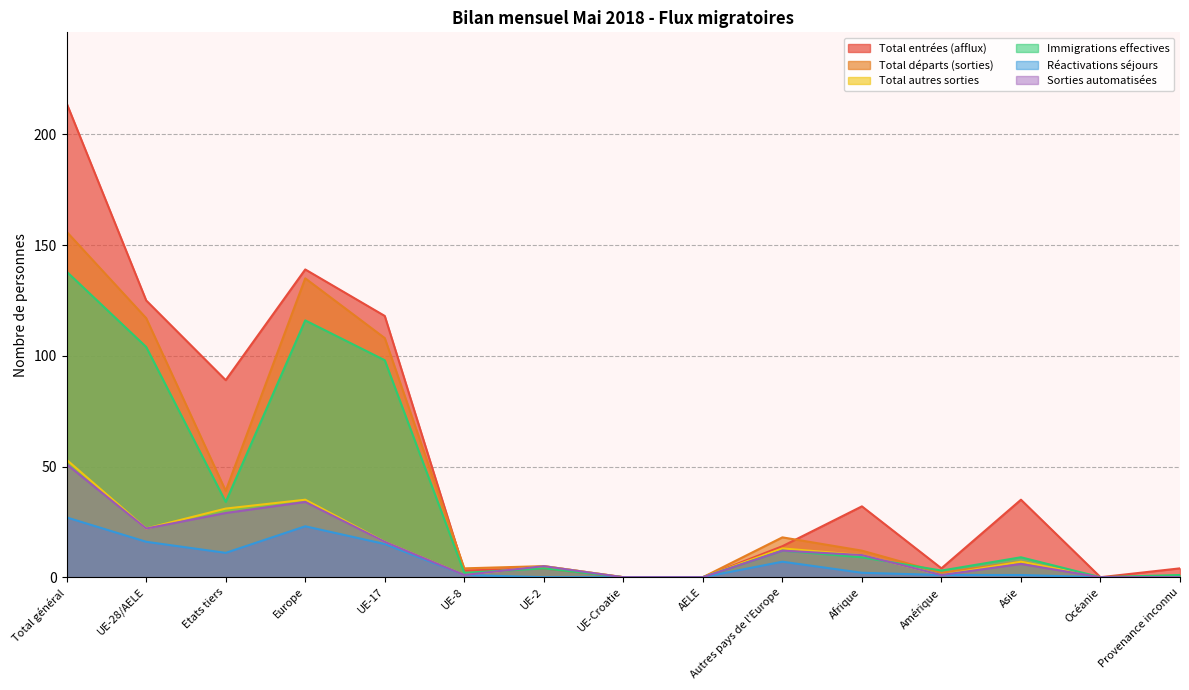

What is the highest value of the Total entrées (afflux) series?

214